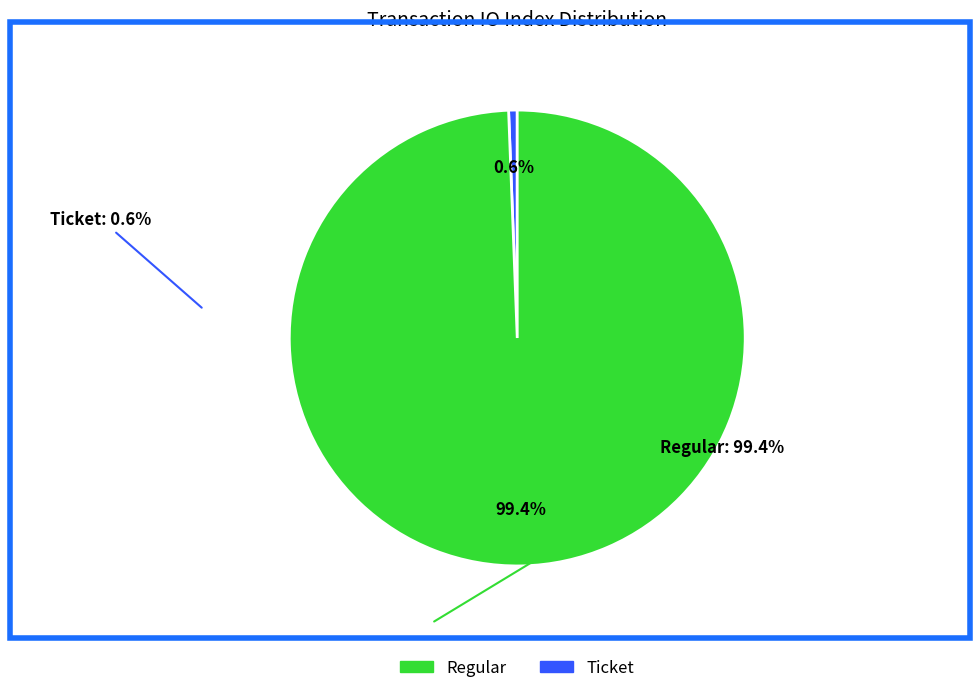

To the nearest percent, what portion does Regular represent?

99%